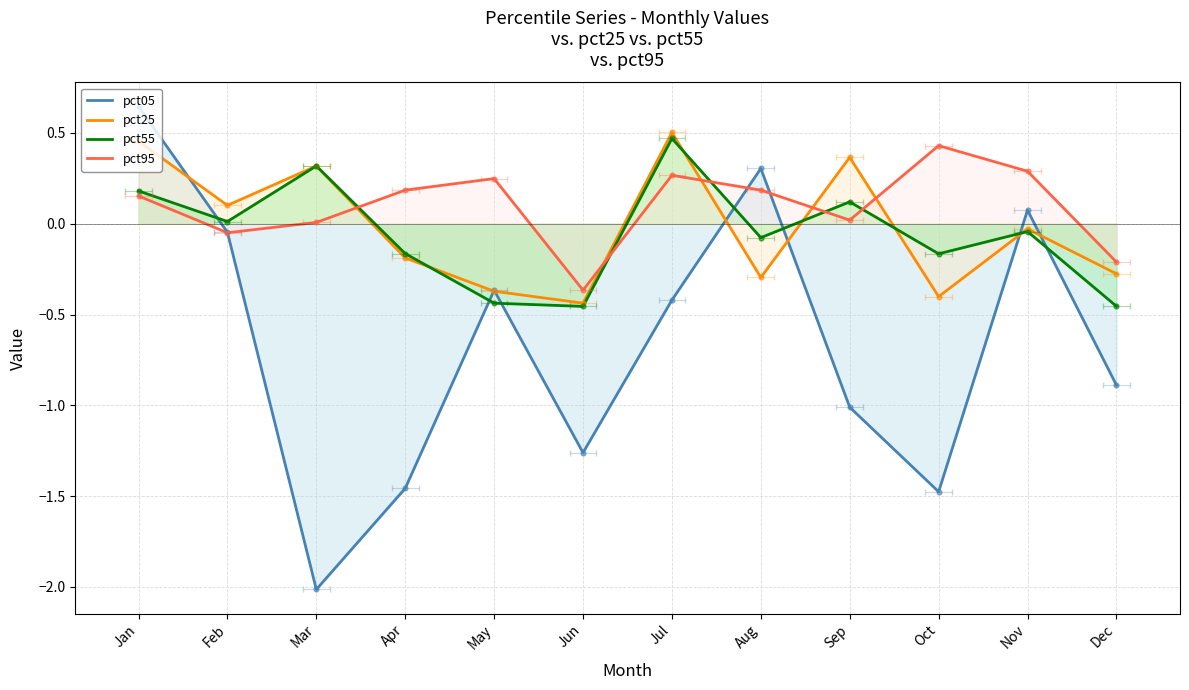

Which series has the largest total across all categories?

pct95